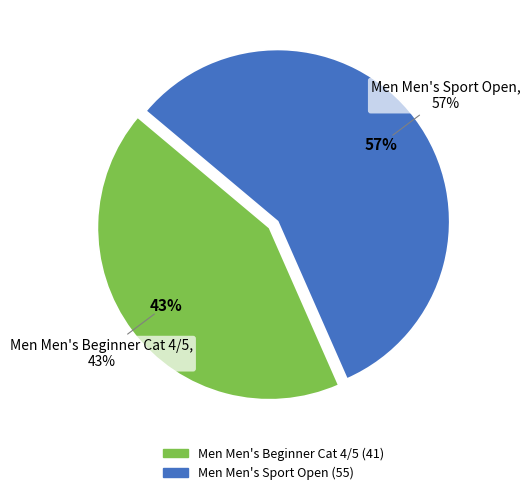

Which has a higher value, Men Men's Sport Open or Men Men's Beginner Cat 4/5?

Men Men's Sport Open